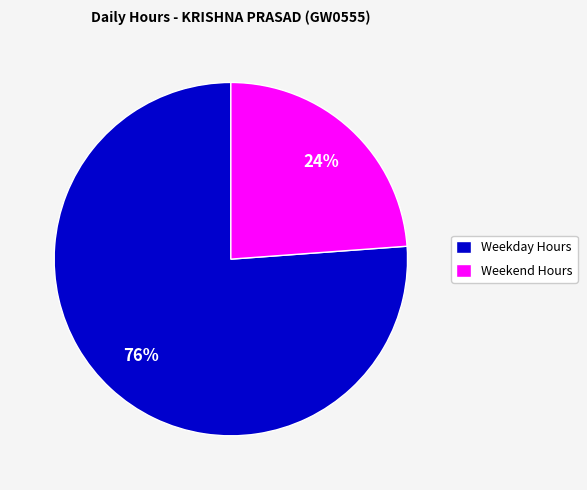

The Weekend Hours slice represents 12% of the pie. True or false?

False